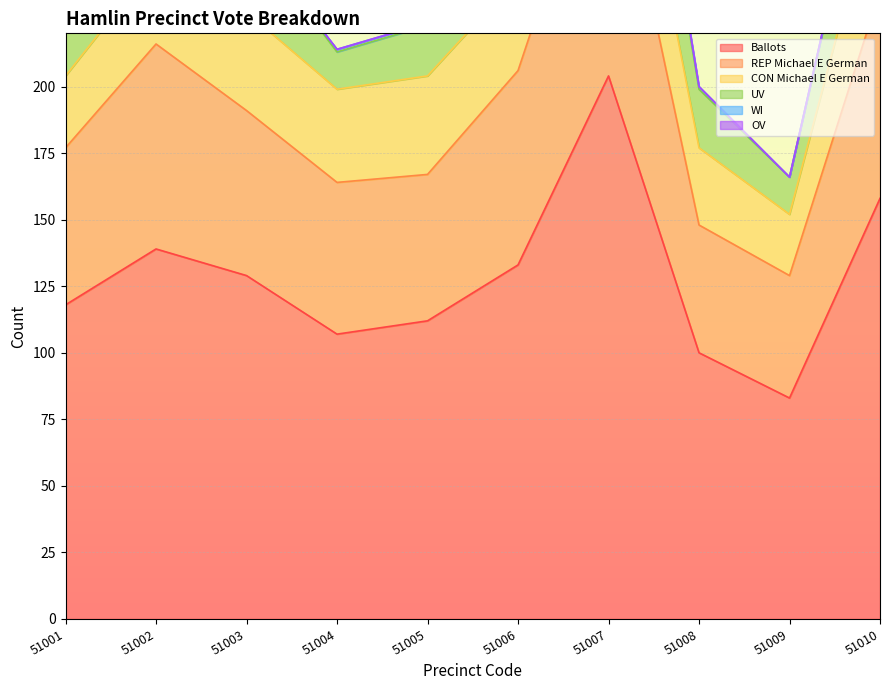

At which category does the chart reach its minimum across all series?

51003